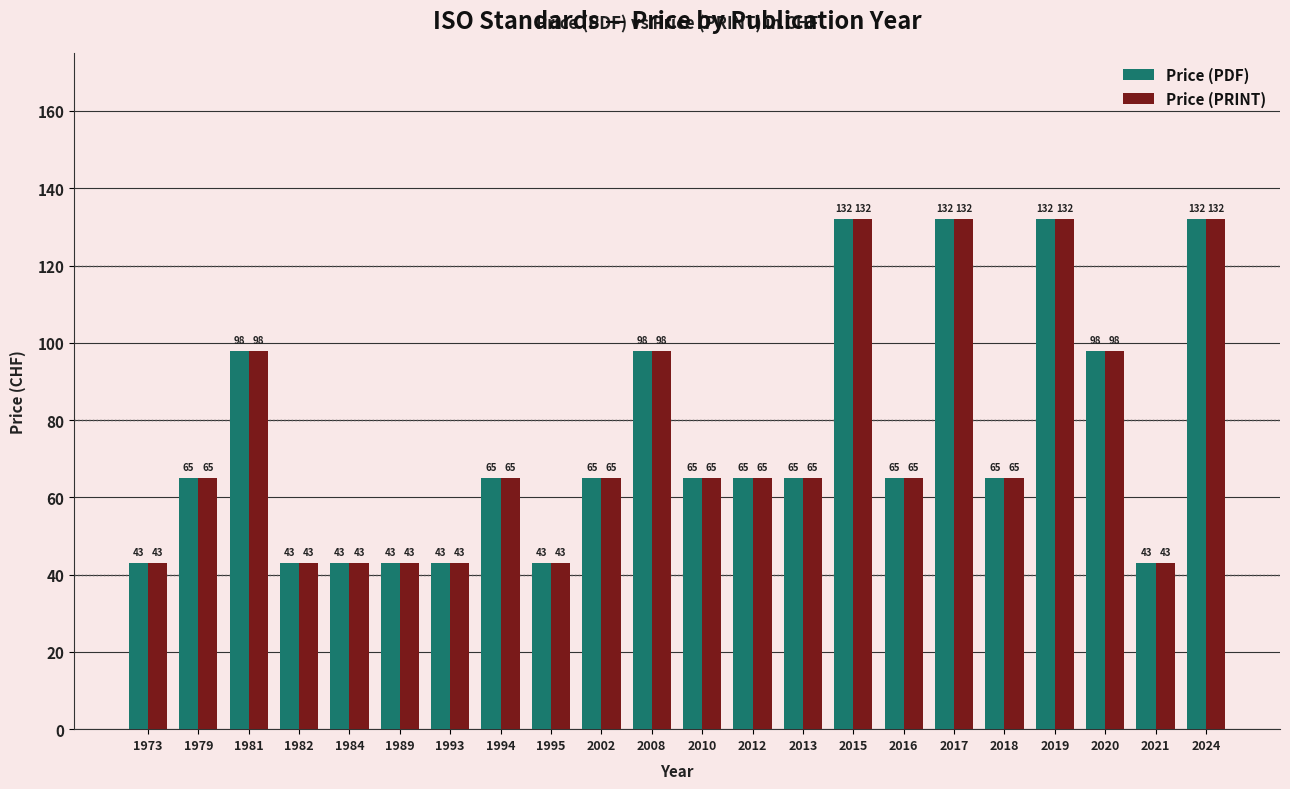

Are the bars horizontal?

No